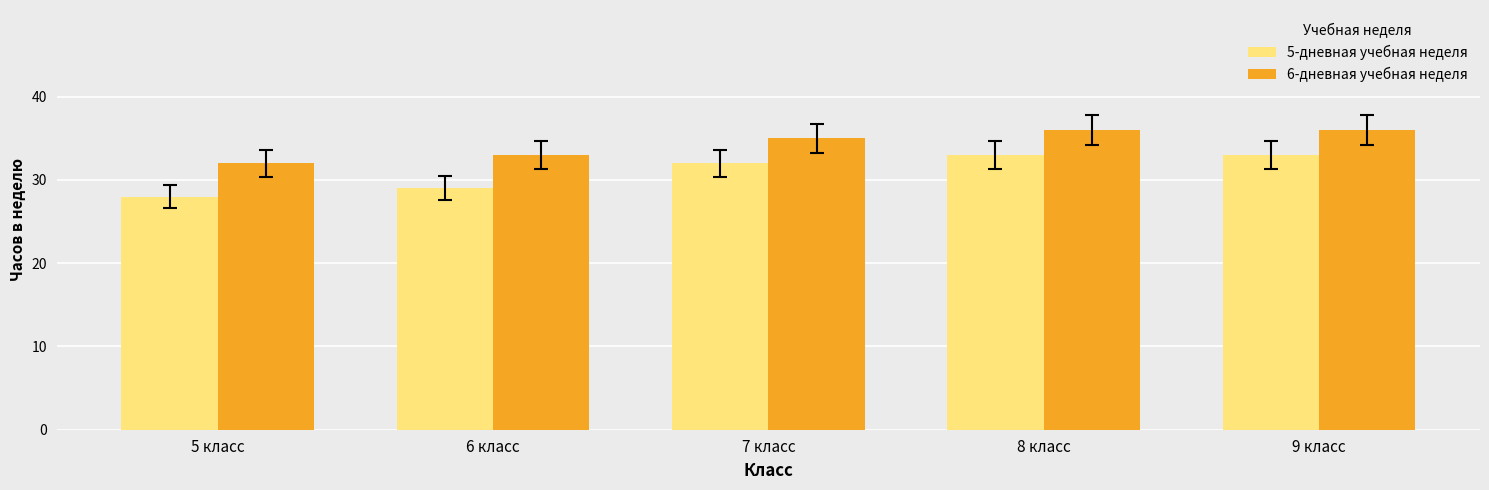

At how many categories does at least one series exceed 30?

5